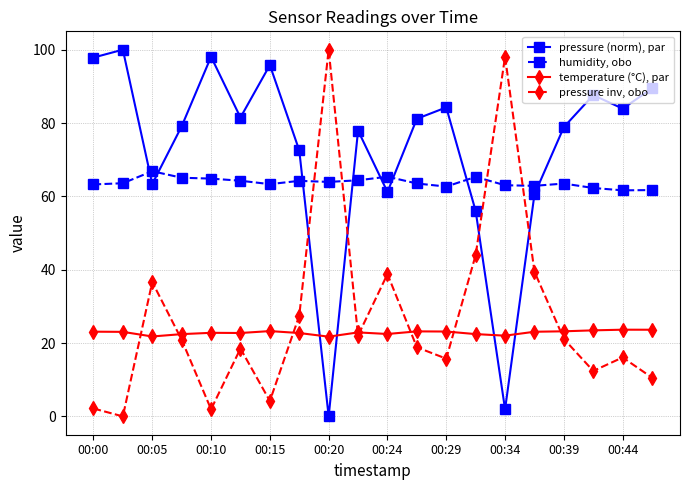

What is the value of the pressure (norm), par point at the 20th from the left?

89.4